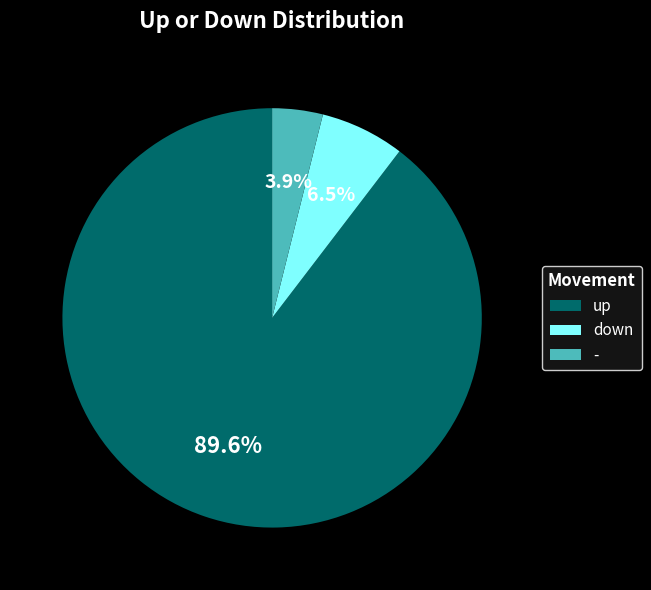

Combined, do up and - account for over 50%?

Yes